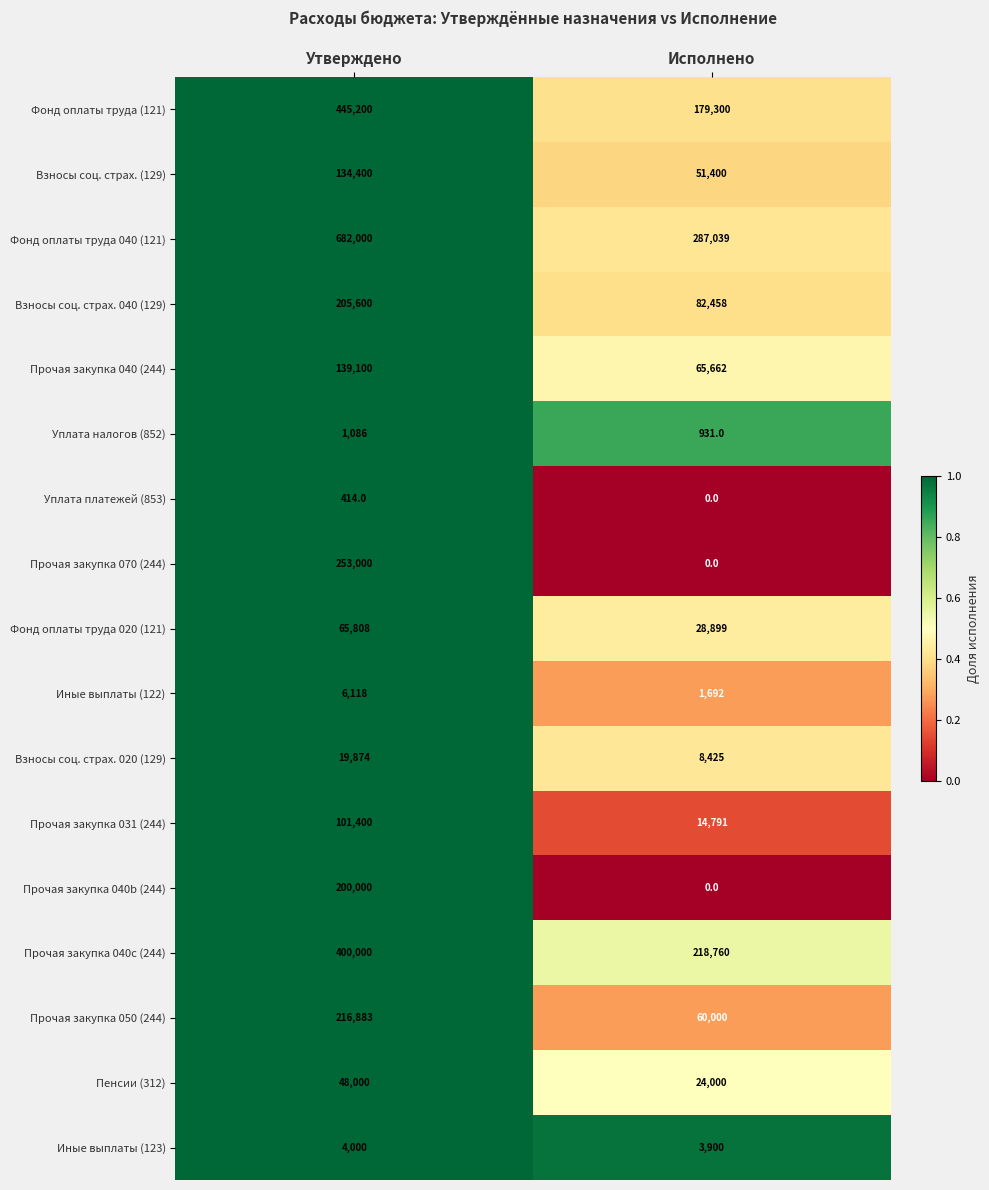

The Прочая закупка 040b (244) series shows -92574 at Исполнено. True or false?

False